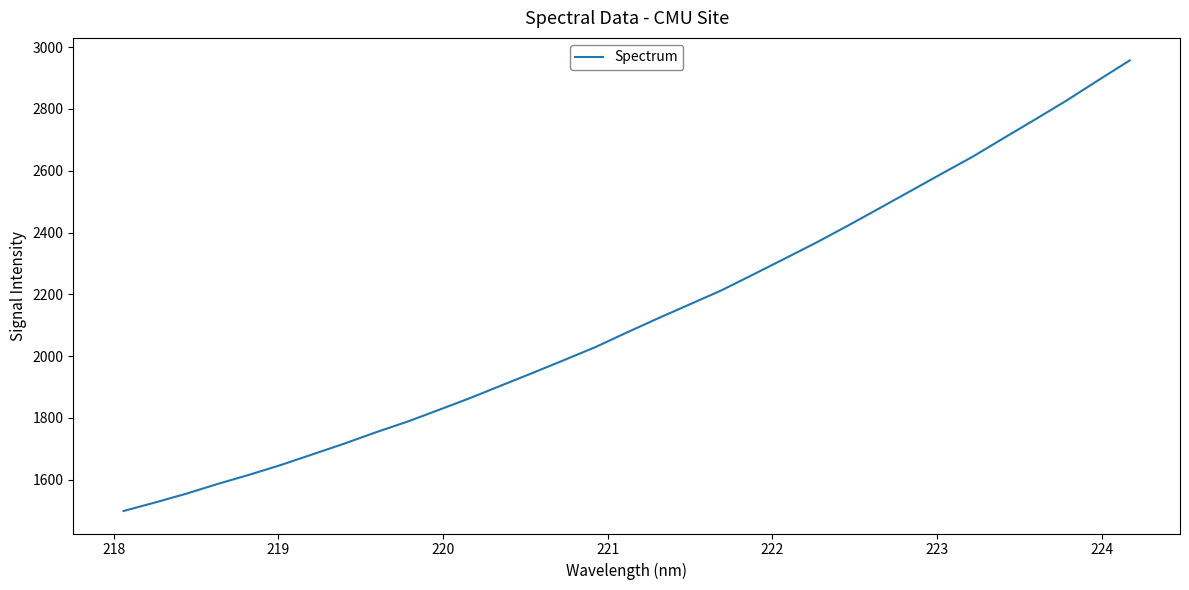

What is the difference between the maximum and minimum values?

1458.4